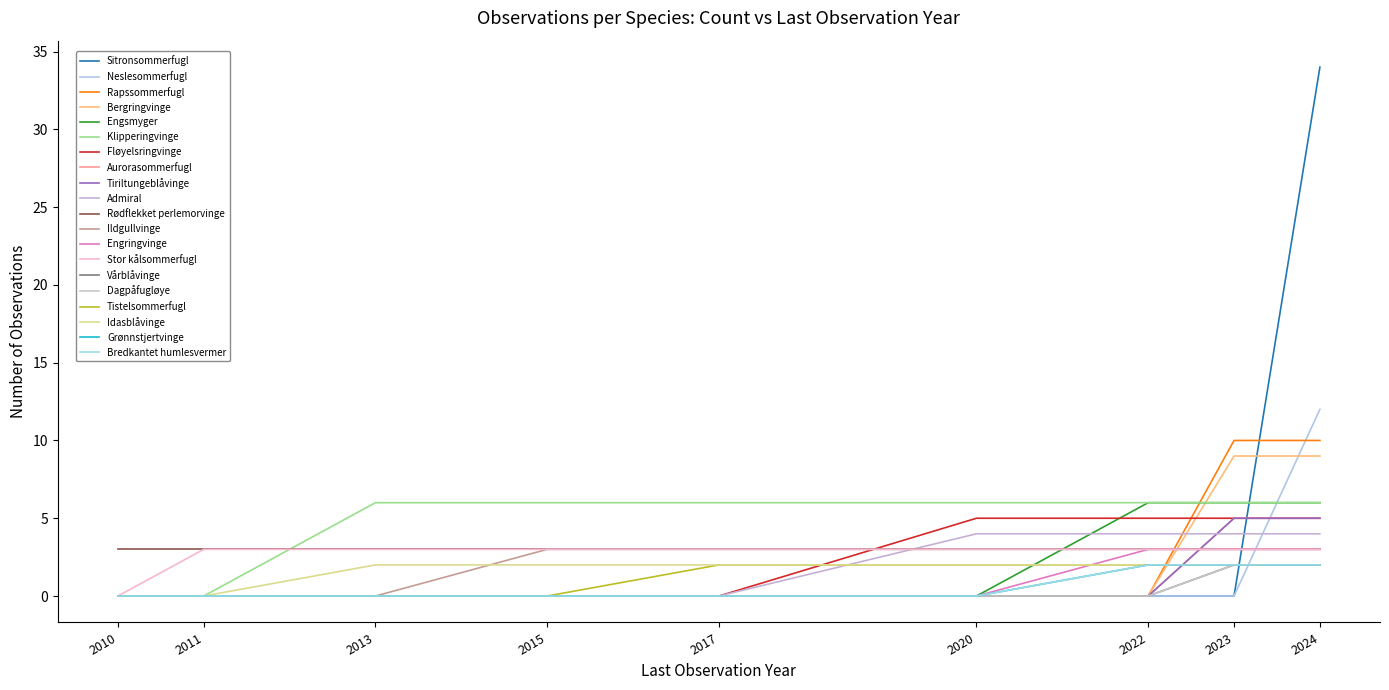

Reading left to right, what are all the values shown in this chart?

34	12	10	9	6	6	5	5	5	4	3	3	3	3	2	2	2	2	2	2